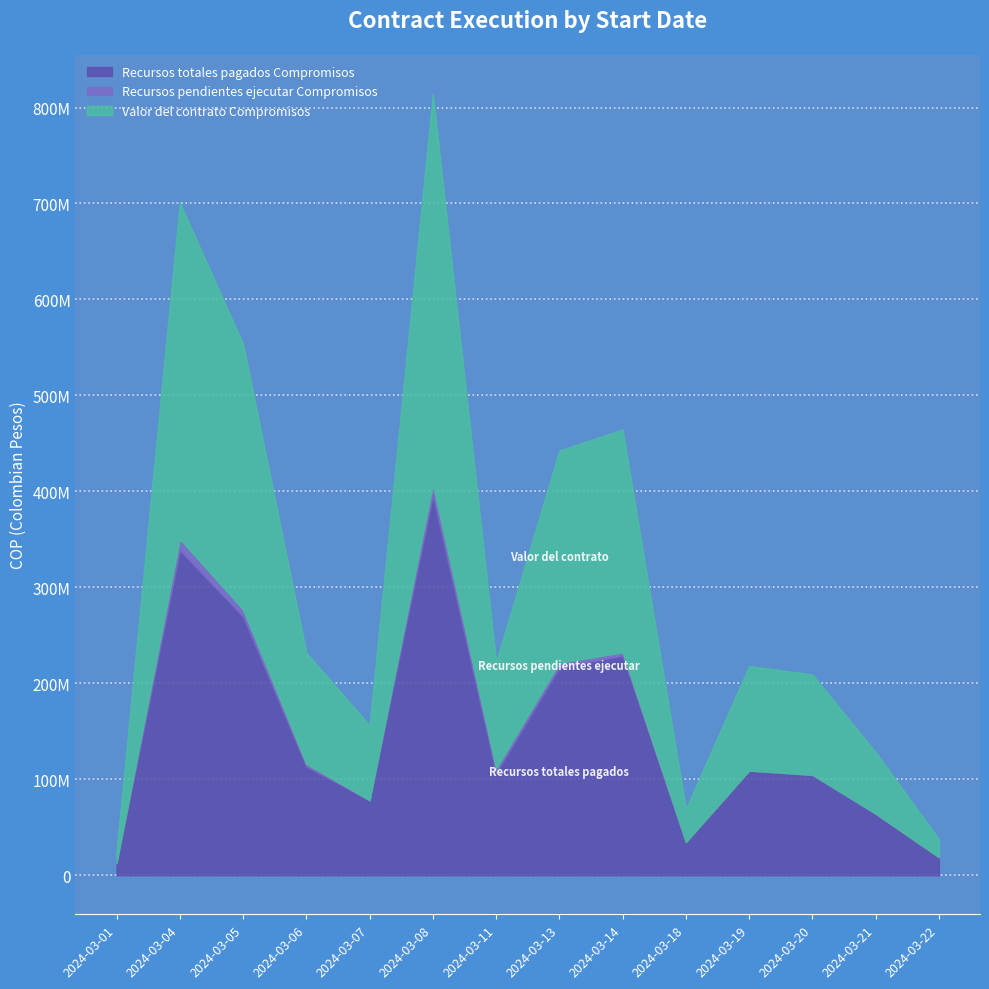

How many distinct data groups are displayed?

3